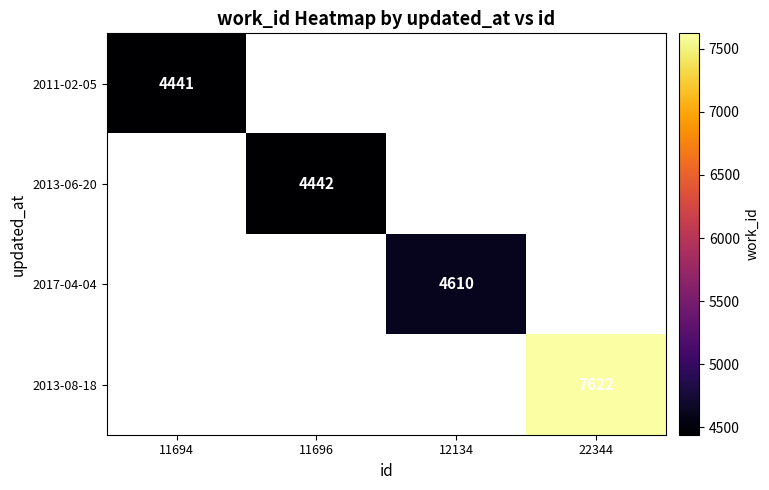

Is it true that 2011-02-05 equals 4441 at 11694?

True